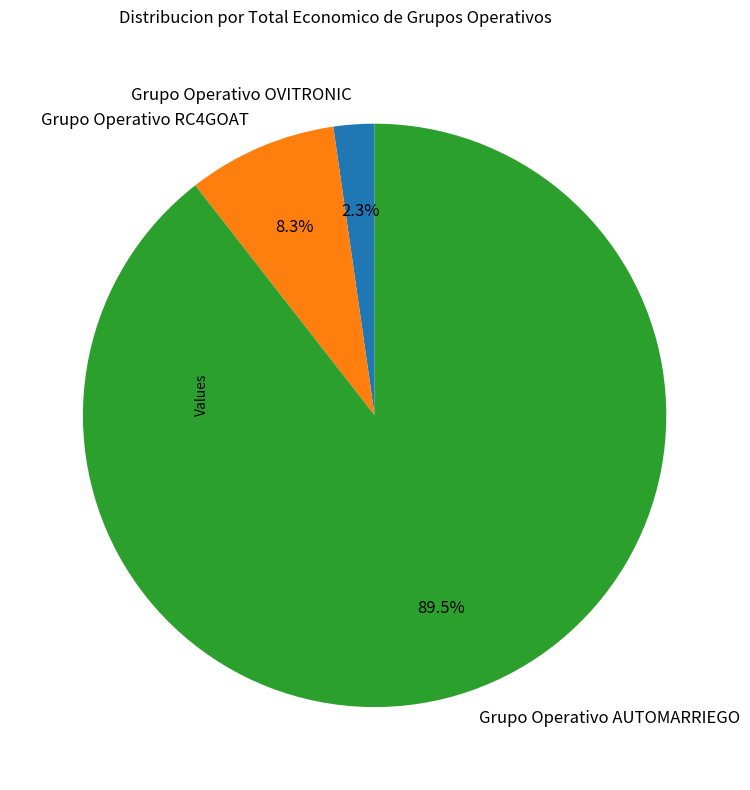

Is the sum of Grupo Operativo RC4GOAT and Grupo Operativo AUTOMARRIEGO greater than half?

Yes